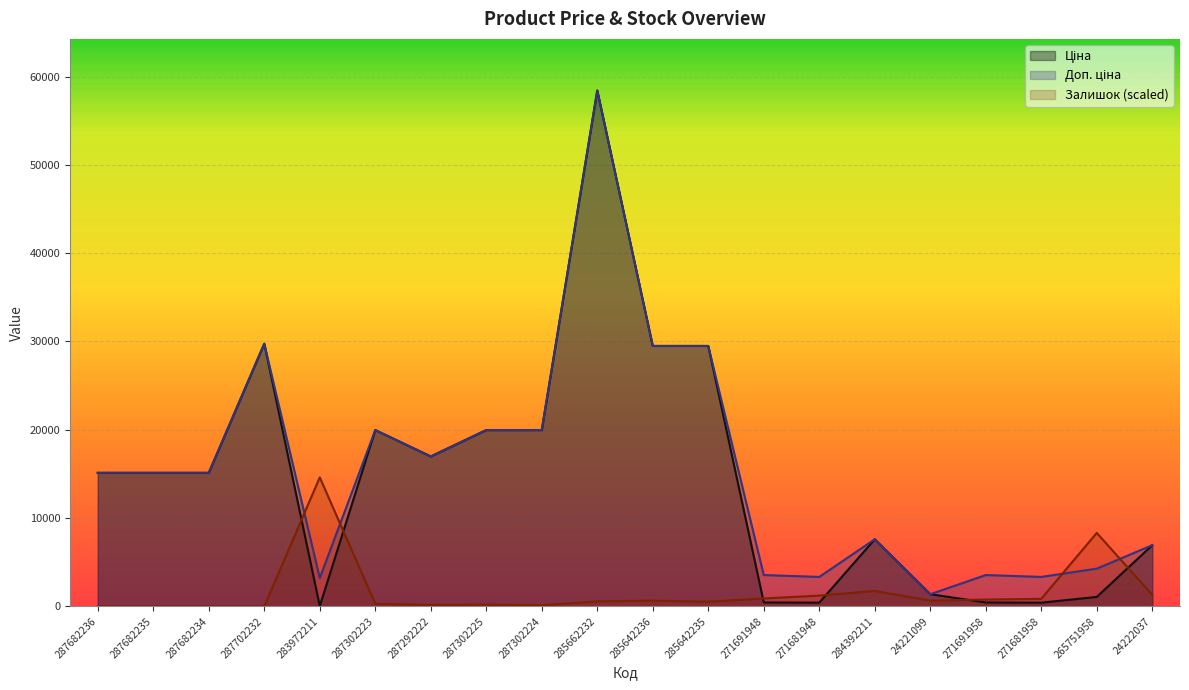

The Ціна series shows 443.1 at 271691948. True or false?

True